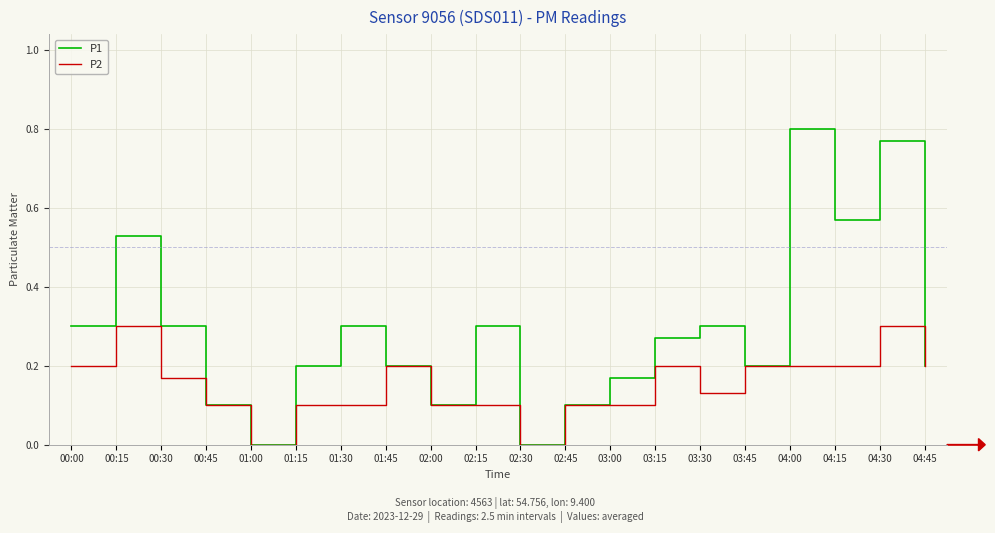

Which series has the largest total across all categories?

P1